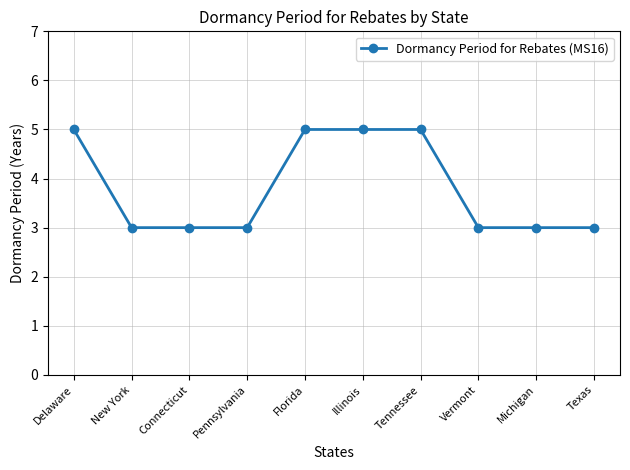

Between New York and Florida, which is larger?

Florida